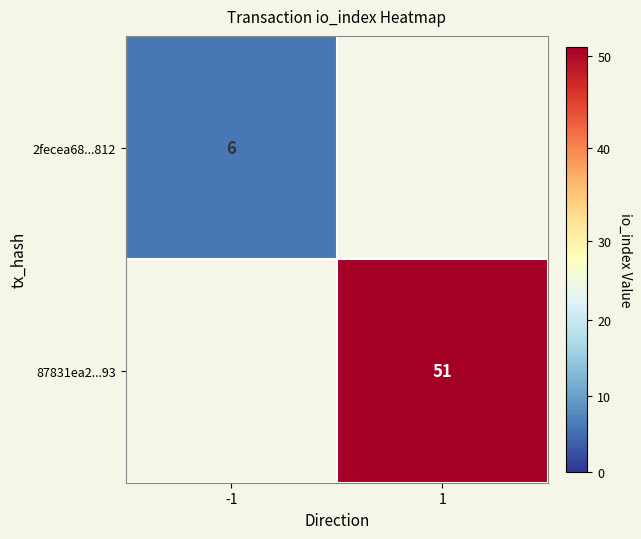

True or false: 87831ea2...93 has a value of 51 at 1.

True